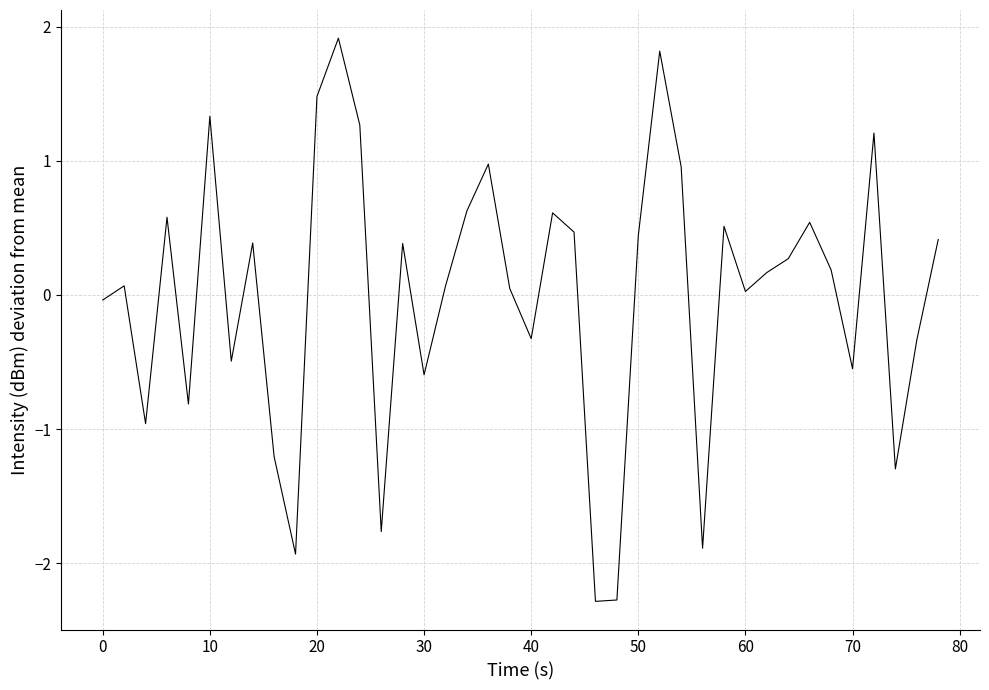

What is the smallest value displayed?

-2.3